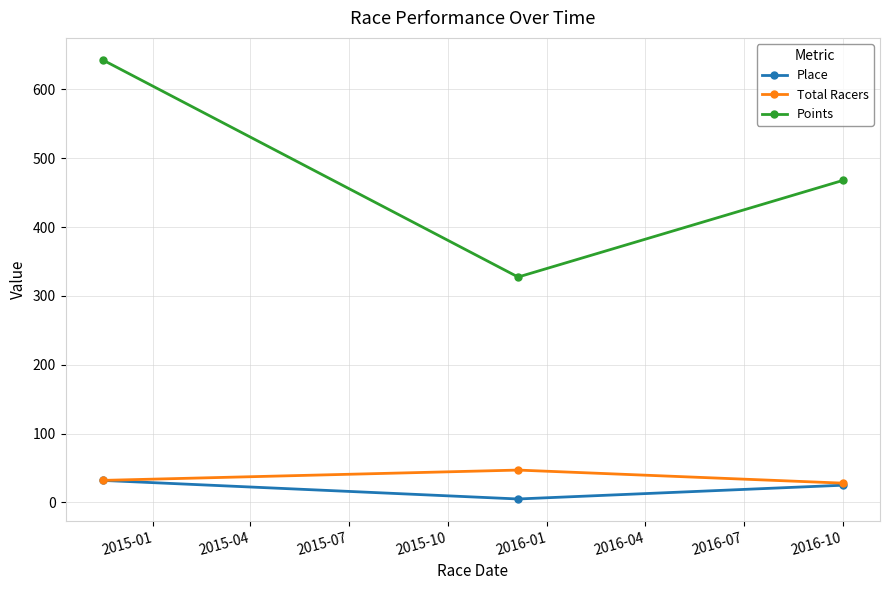

Which series has the widest spread of values?

Points